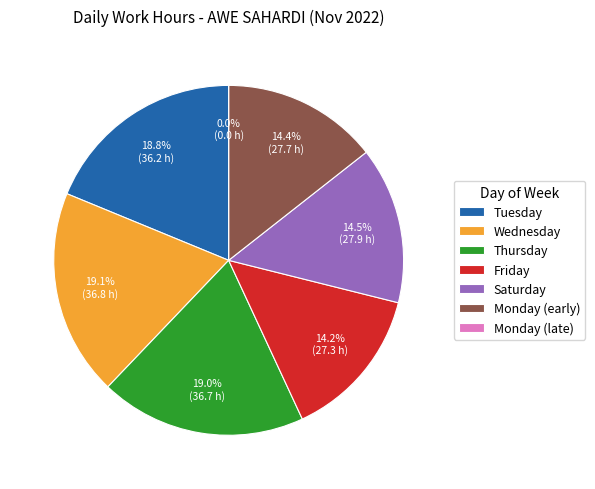

Is there a majority slice in this chart?

No